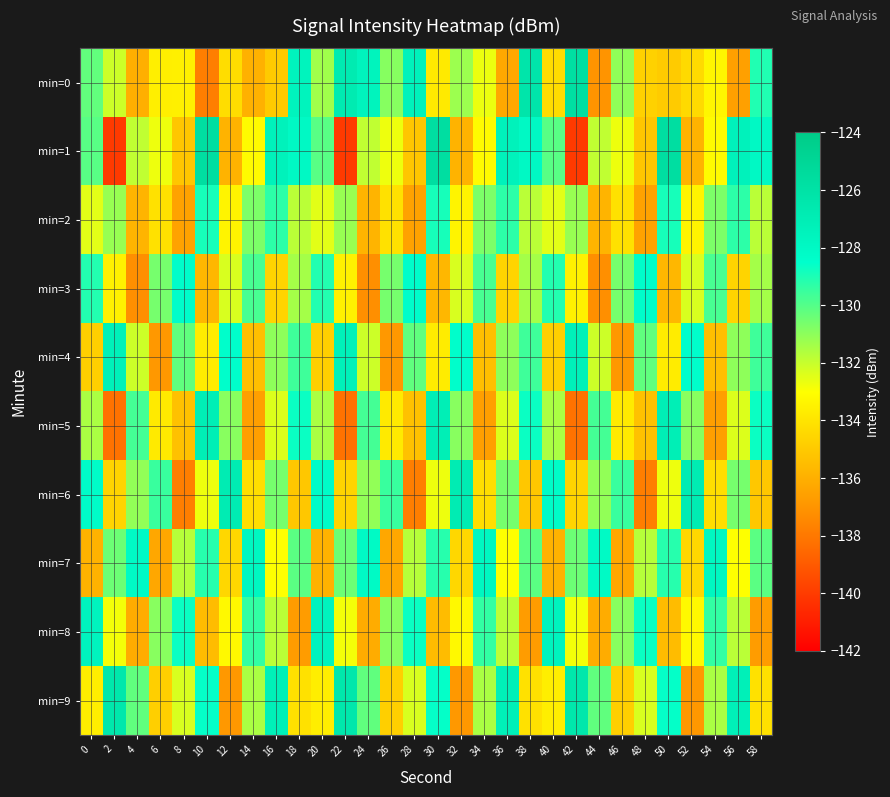

How many data points does each series have?

30